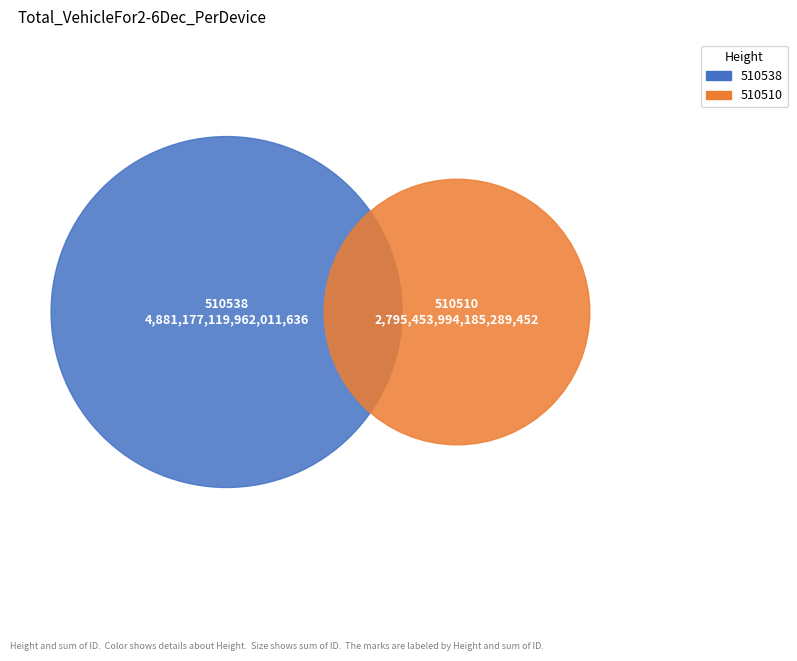

Do 510538 and 510510 together represent more than half of the pie?

Yes